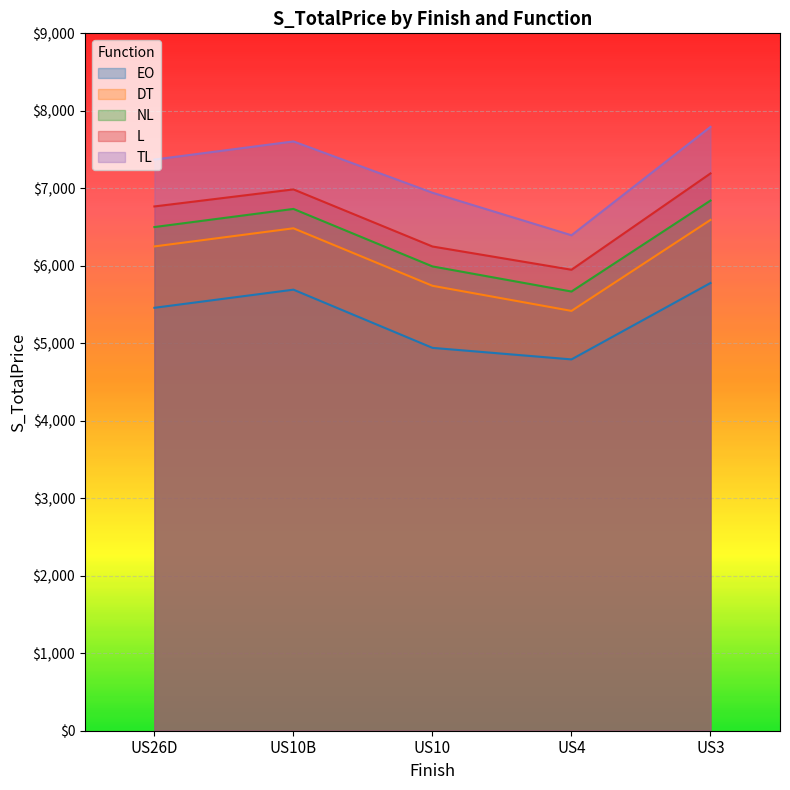

What are all the series names shown in the legend?

EO, DT, NL, L, TL